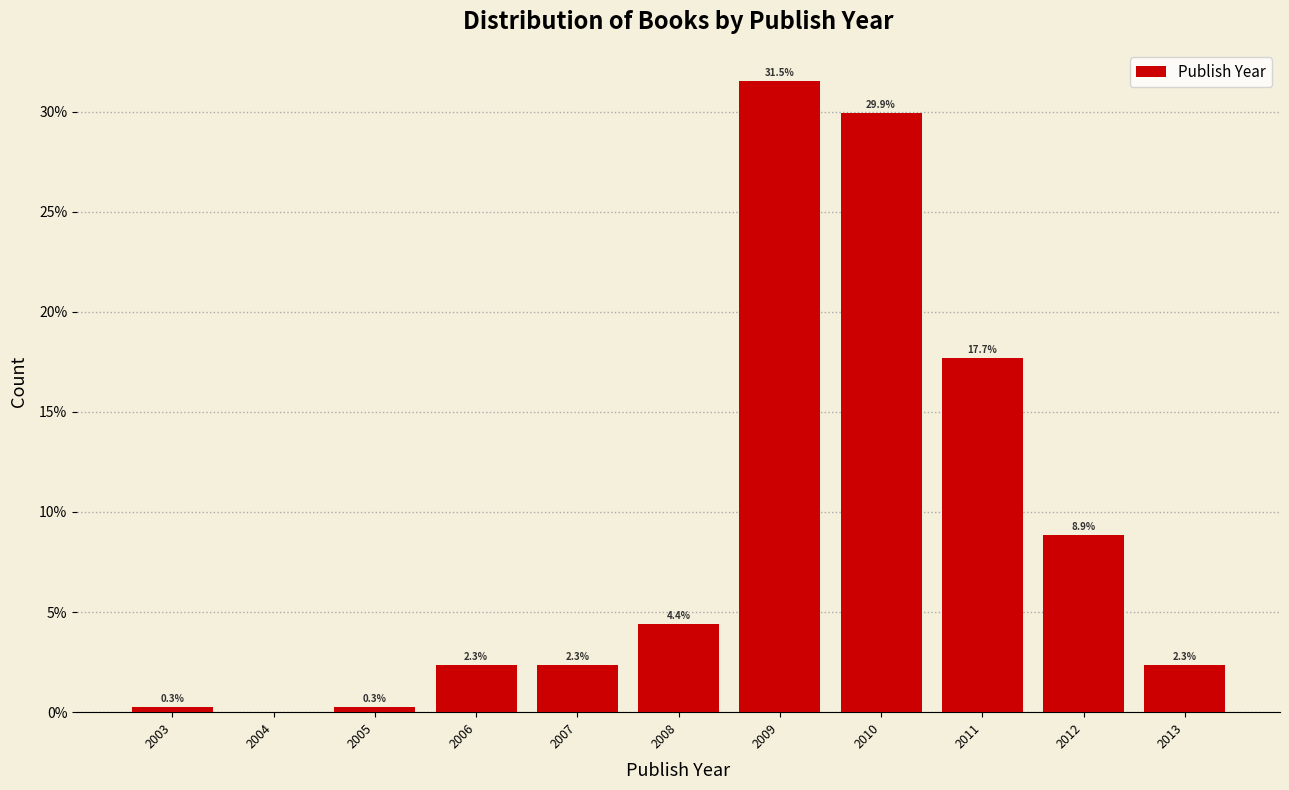

Reading left to right, what are all the values shown in this chart?

2003=0.3	2004=0.0	2005=0.3	2006=2.3	2007=2.3	2008=4.4	2009=31.5	2010=29.9	2011=17.7	2012=8.9	2013=2.3